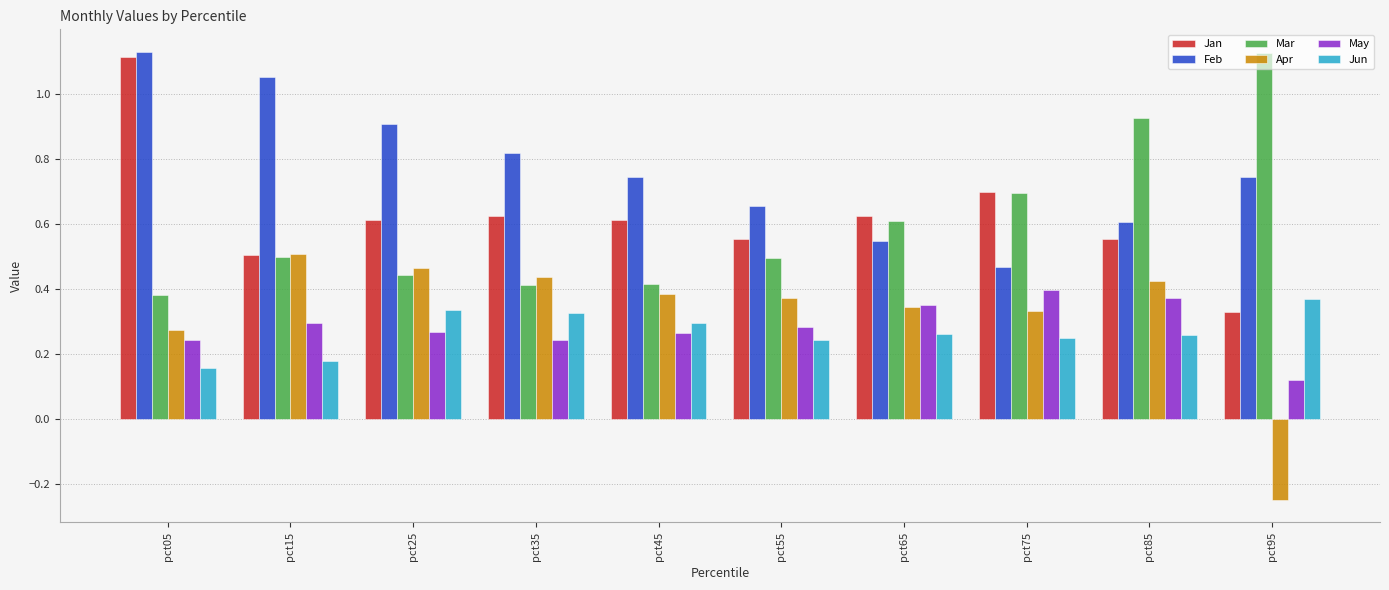

At which label does Mar reach its peak?

pct95